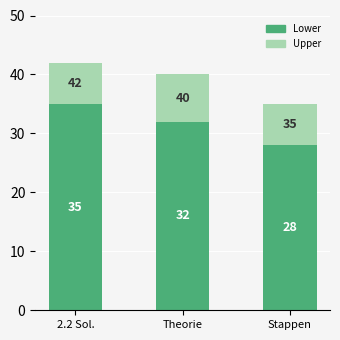

At which label does Lower reach its peak?

2.2 Sol.